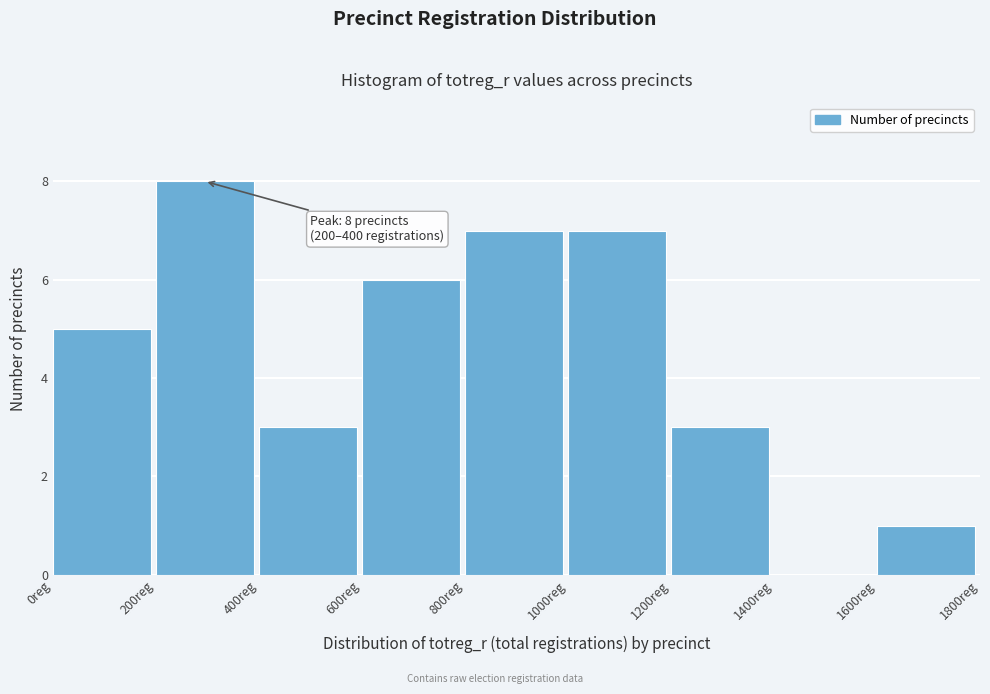

Which range on the x-axis has the tallest bar?

200 to 400